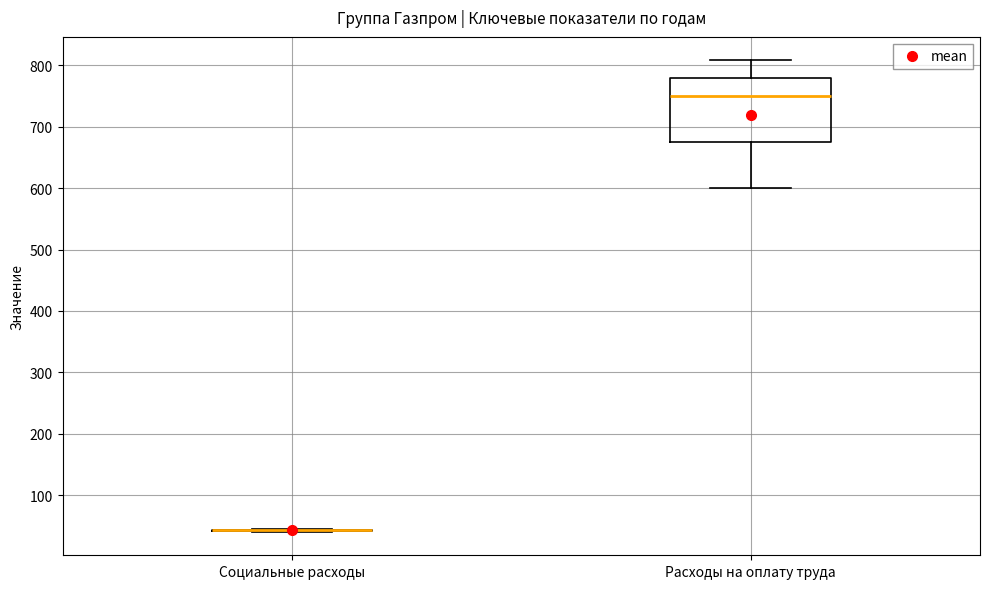

Which box is the tallest, from its lower edge to its upper edge?

Расходы на оплату труда